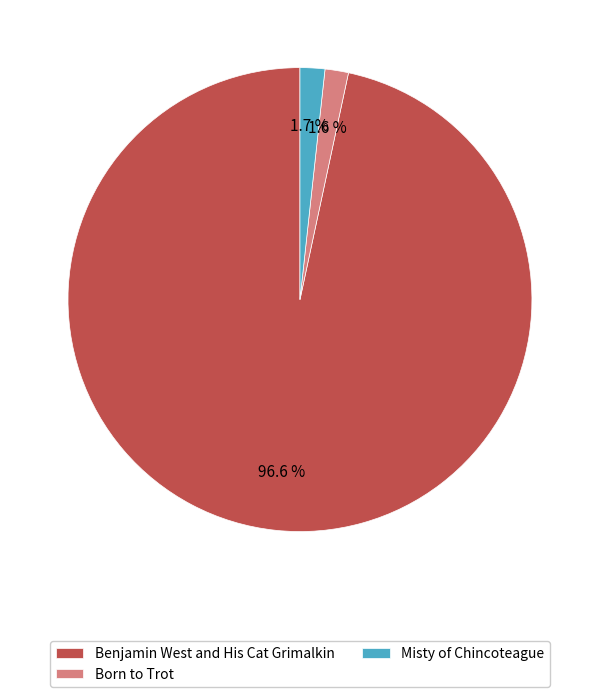

Which category has the biggest portion of the pie?

Benjamin West and His Cat Grimalkin